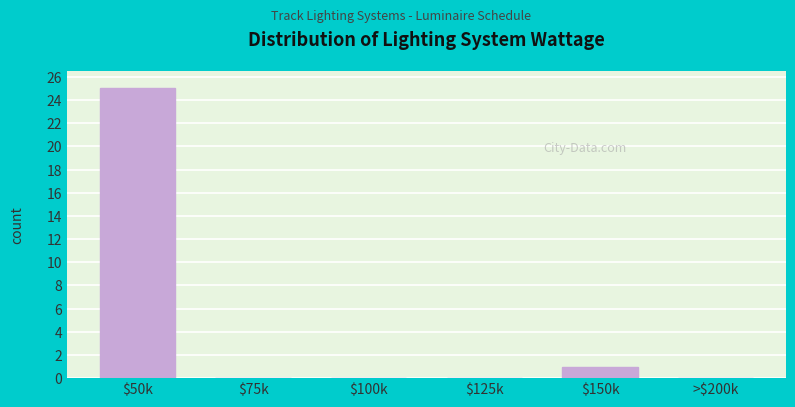

At which label is the value closest to 12?

$150k